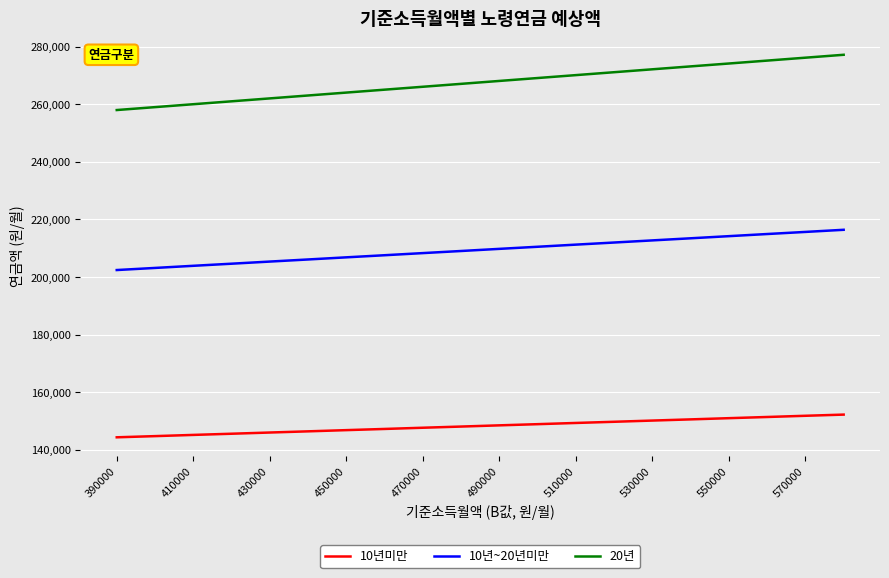

What is the lowest value of the 10년~20년미만 series?

202430